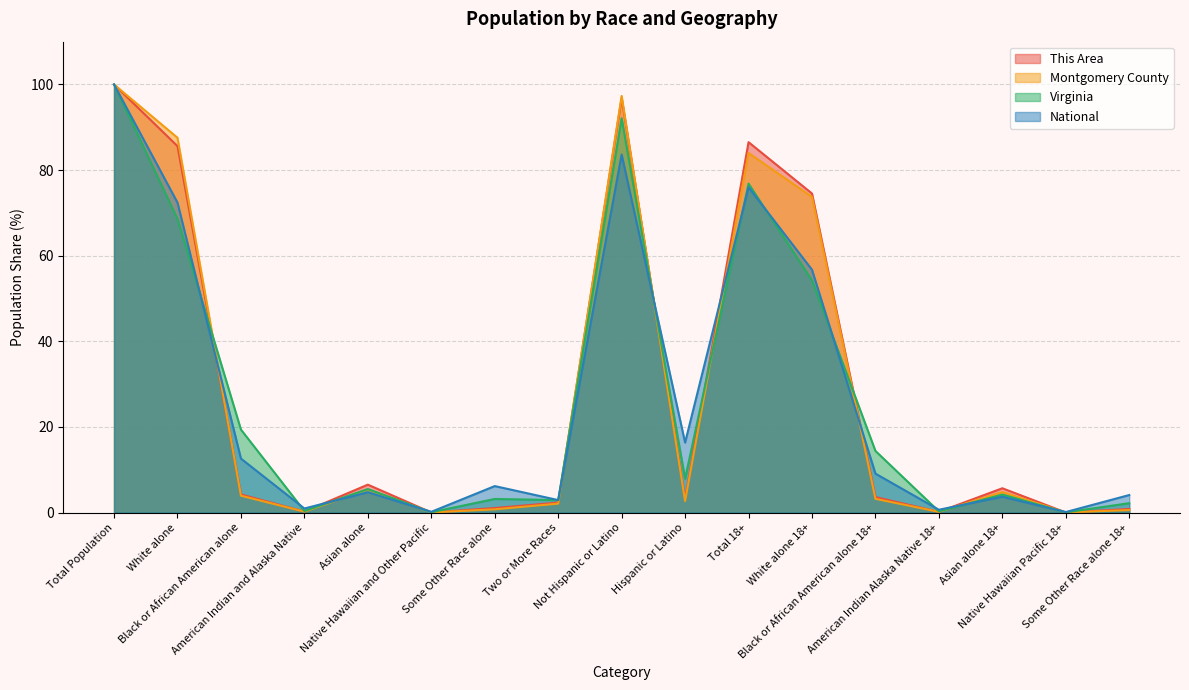

At which category is the sum across all series the highest?

Total Population